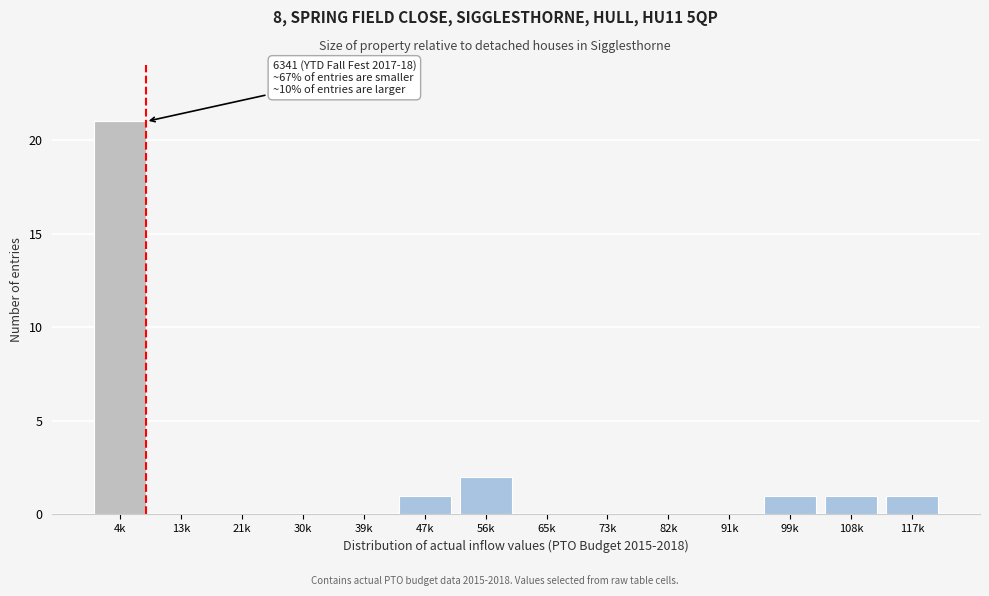

Reading left to right, what are all the values shown in this chart?

4k=21	13k=0	21k=0	30k=0	39k=0	47k=1	56k=2	65k=0	73k=0	82k=0	91k=0	99k=1	108k=1	117k=1